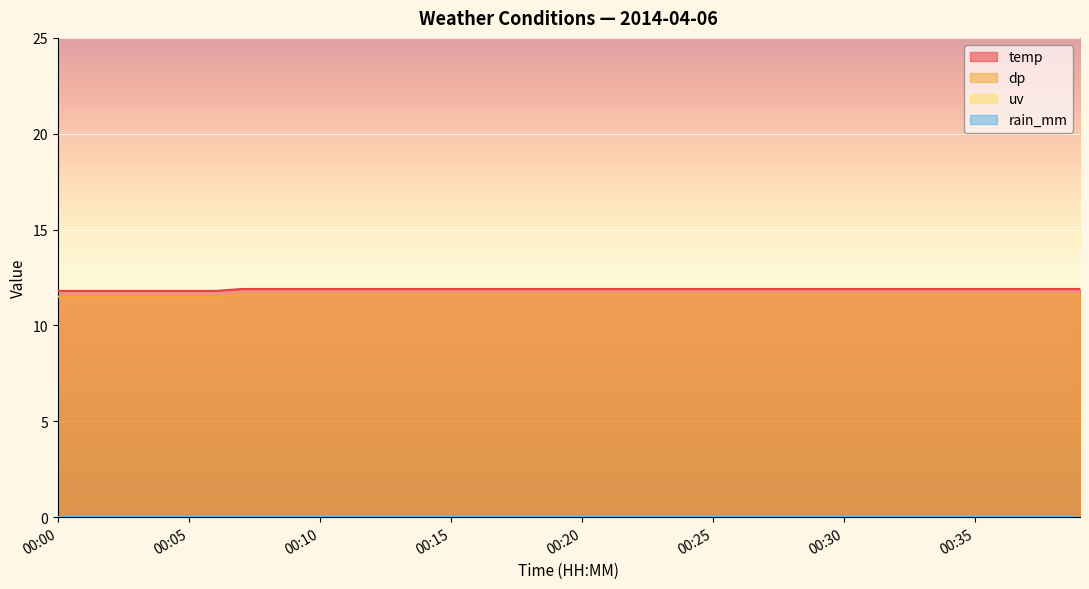

True or false: temp and dp cross at least once.

False